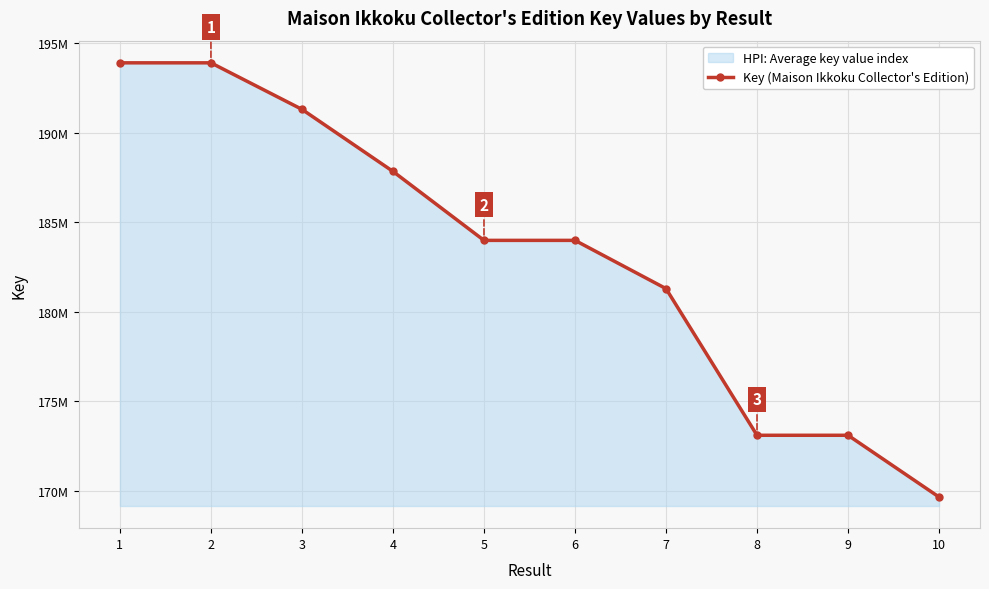

What is the ratio of the value at 7 to the value at 4?

1.0